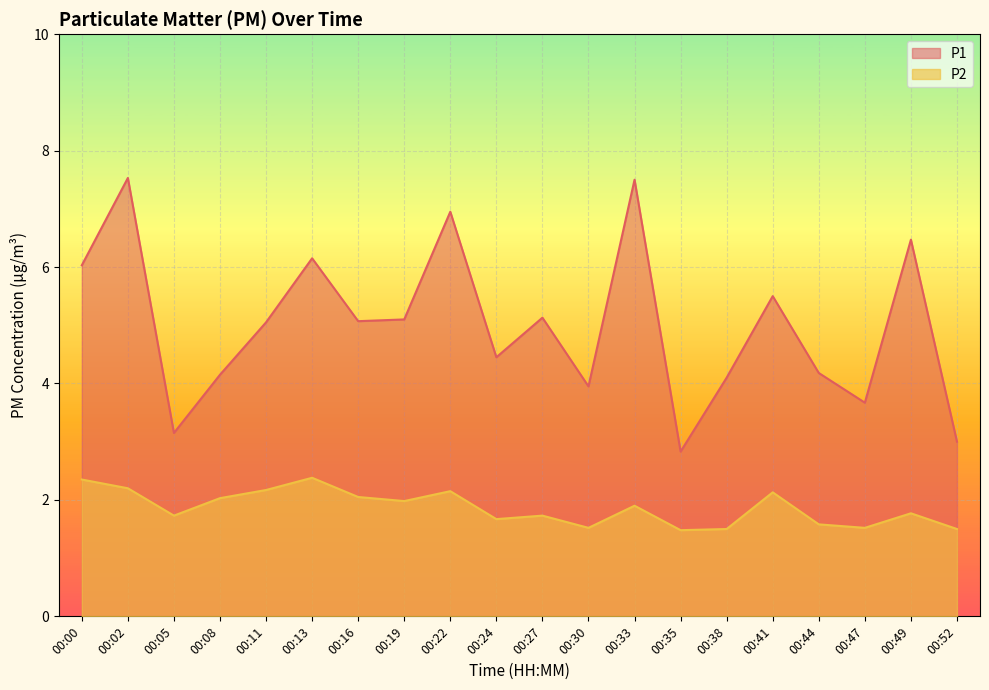

Reading left to right, transcribe all the data shown in this chart.

P1: 6.0	7.5	3.1	4.2	5.0	6.2	5.1	5.1	7.0	4.5	5.1	4.0	7.5	2.8	4.1	5.5	4.2	3.7	6.5	3.0
P2: 2.4	2.2	1.7	2.0	2.2	2.4	2.0	2.0	2.1	1.7	1.7	1.5	1.9	1.5	1.5	2.1	1.6	1.5	1.8	1.5